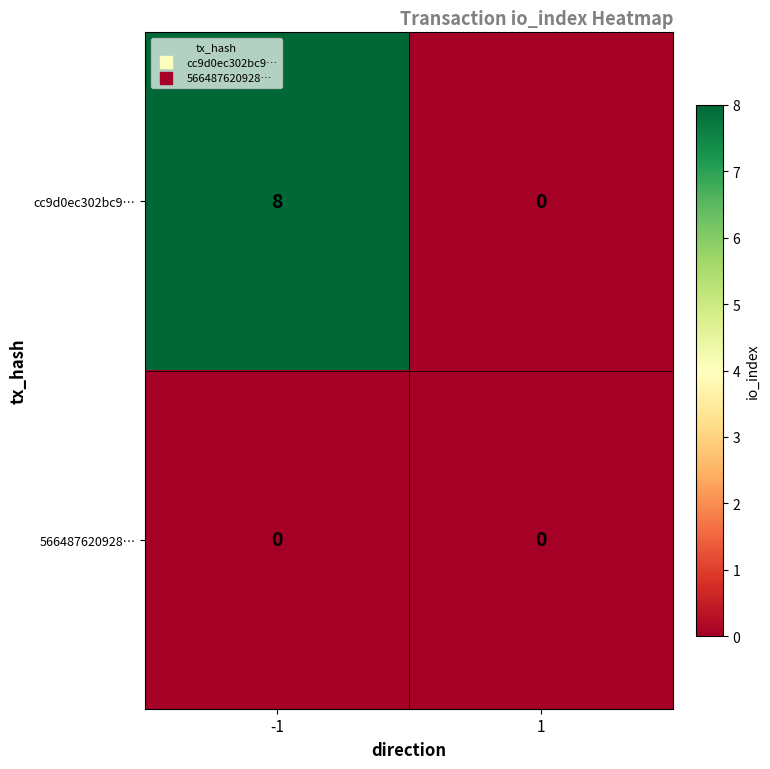

What is the difference between the cc9d0ec302bc9… values at -1 and 1?

8